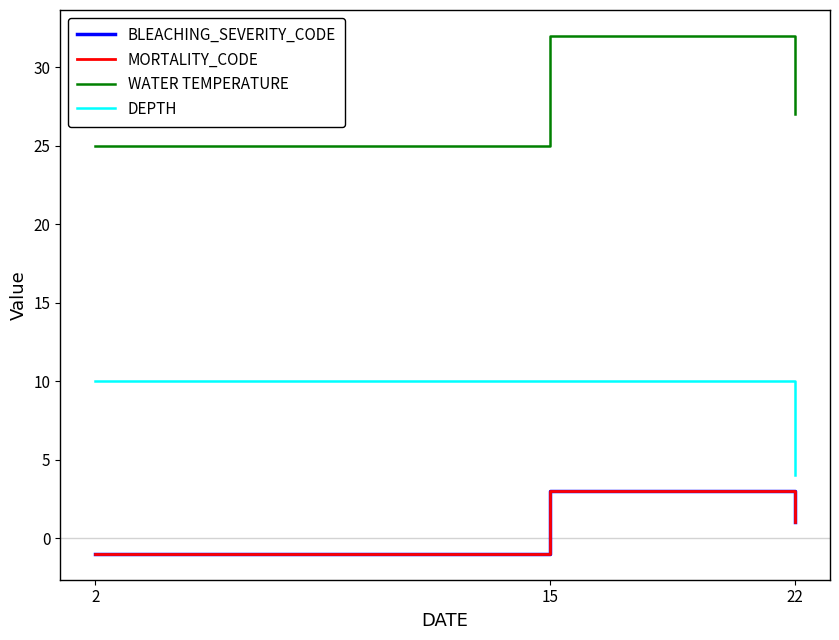

Which series has the widest spread of values?

WATER TEMPERATURE